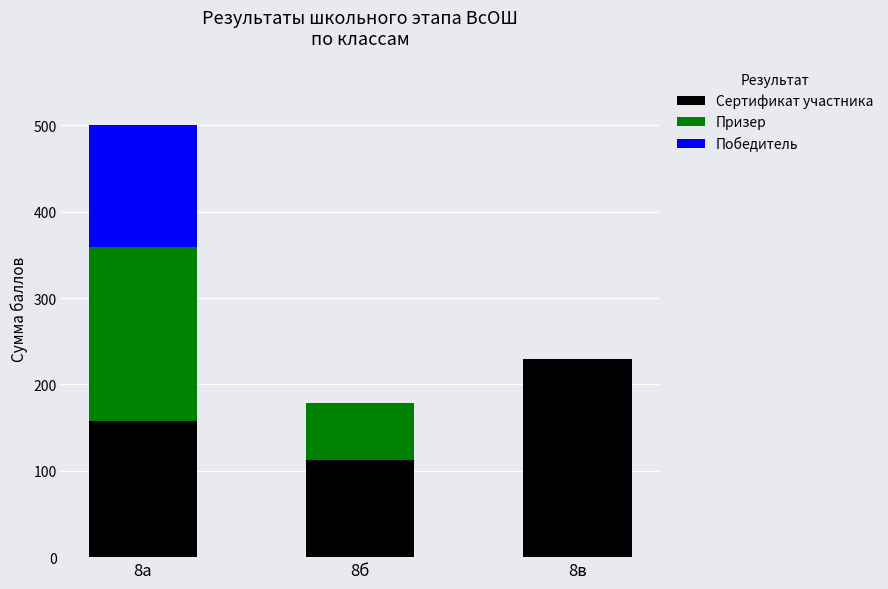

At which category is the sum across all series the highest?

8а